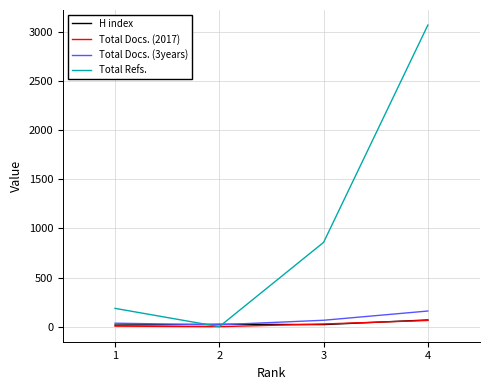

Which series has the largest range (max minus min)?

Total Refs.